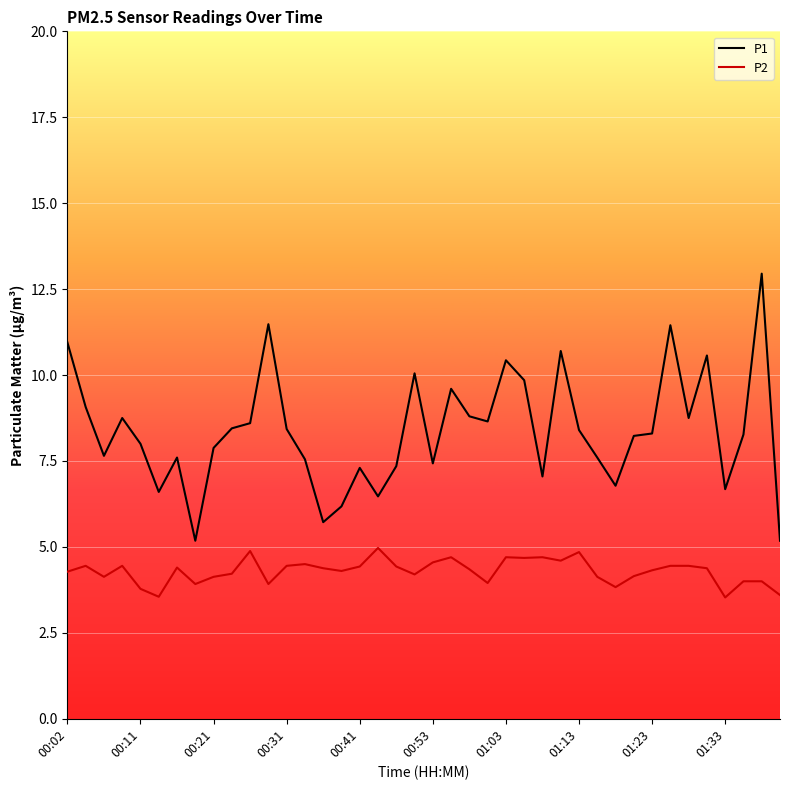

Rank the series by their maximum value, from highest to lowest.

P1, P2